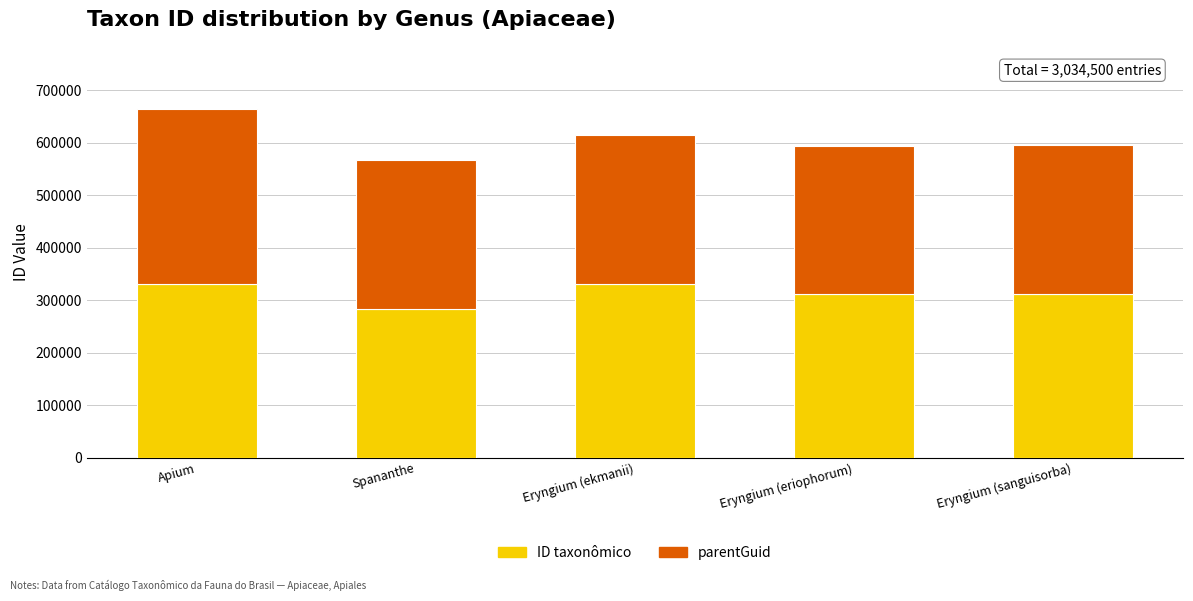

Is it true that ID taxonômico equals 330103 at Eryngium (ekmanii)?

True